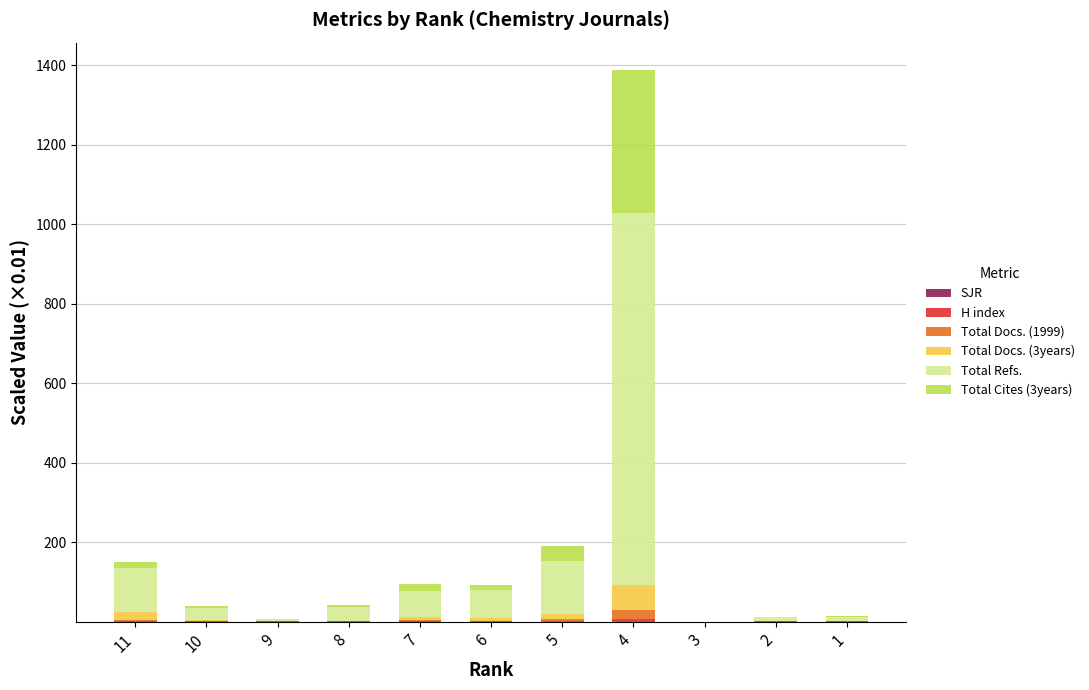

At which category is the sum across all series the highest?

4